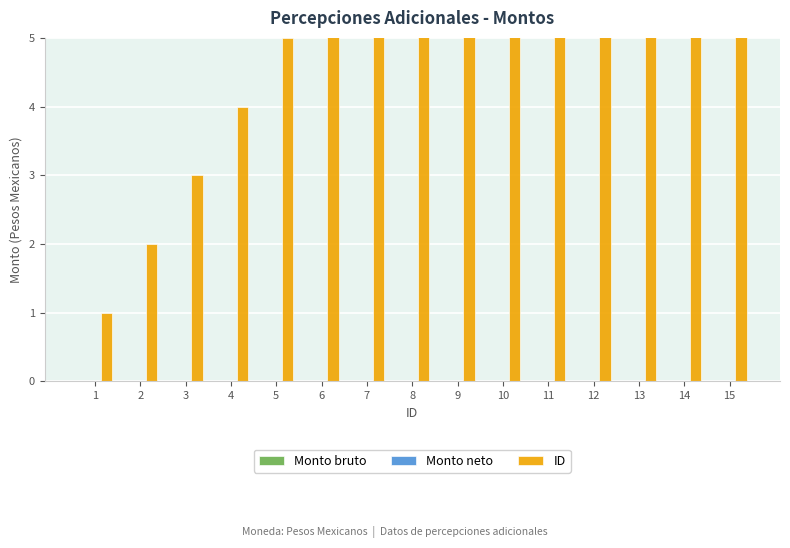

Are the bars grouped side by side (vs. stacked)?

Yes